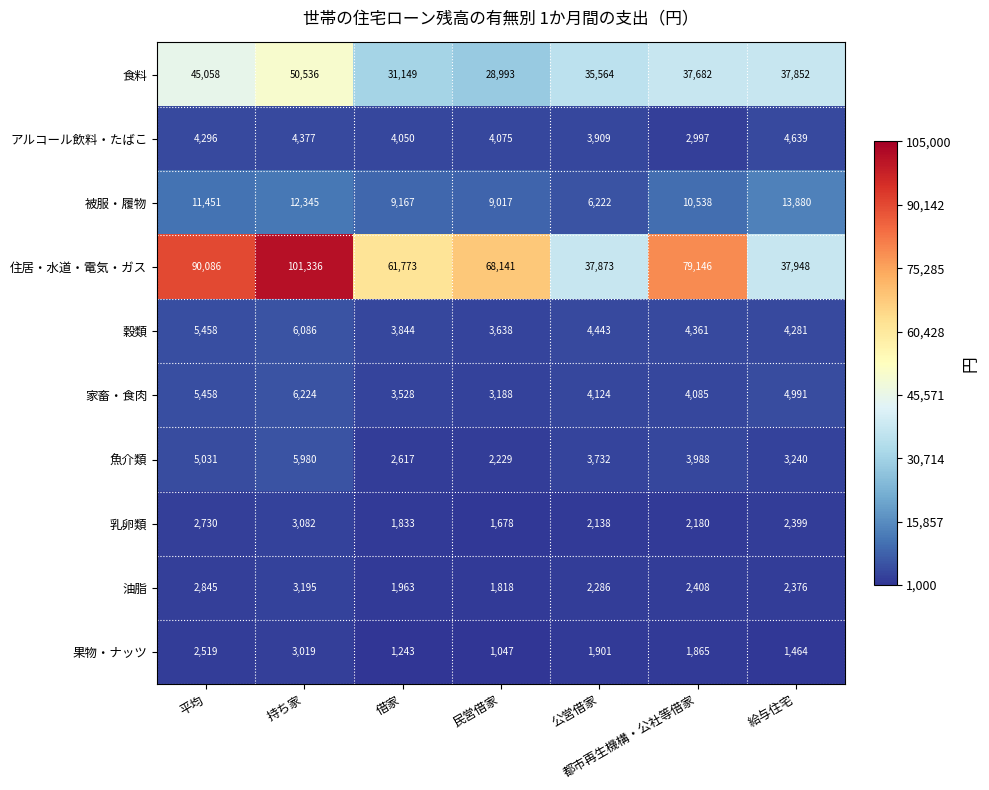

What is the difference between the maximum and minimum values in the 穀類 series?

2448